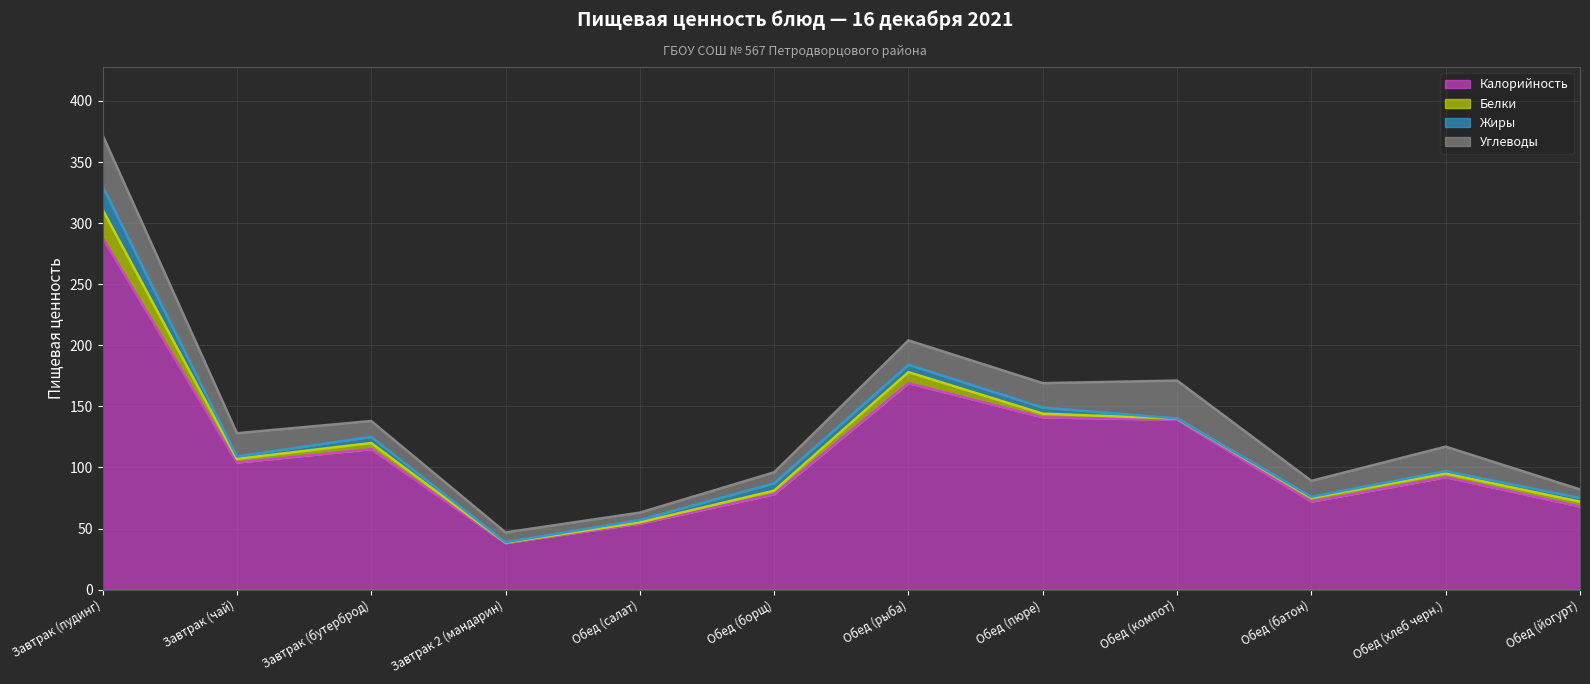

Which series has the largest range (max minus min)?

Калорийность